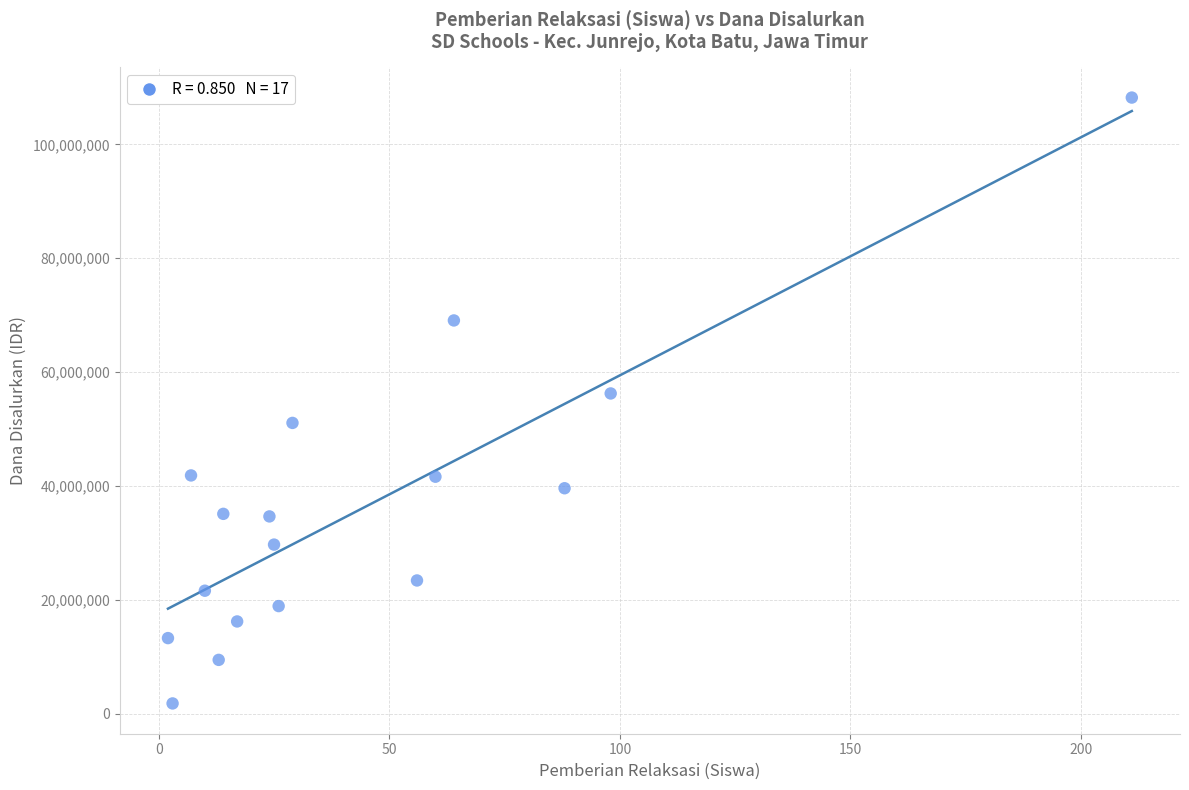

What is the range of Y values (max minus min)?

106425000